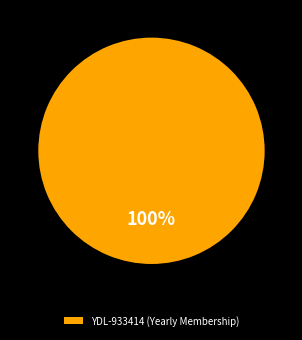

Rank the categories by value from lowest to highest.

YDL-933414 (Yearly Membership)